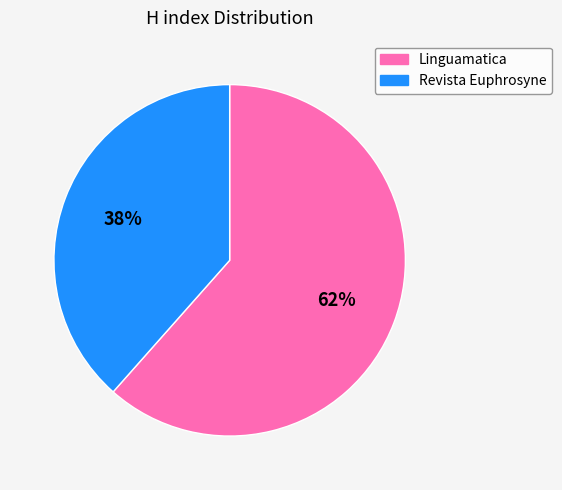

Approximately how many times larger is the value at Linguamatica compared to Revista Euphrosyne?

1.6